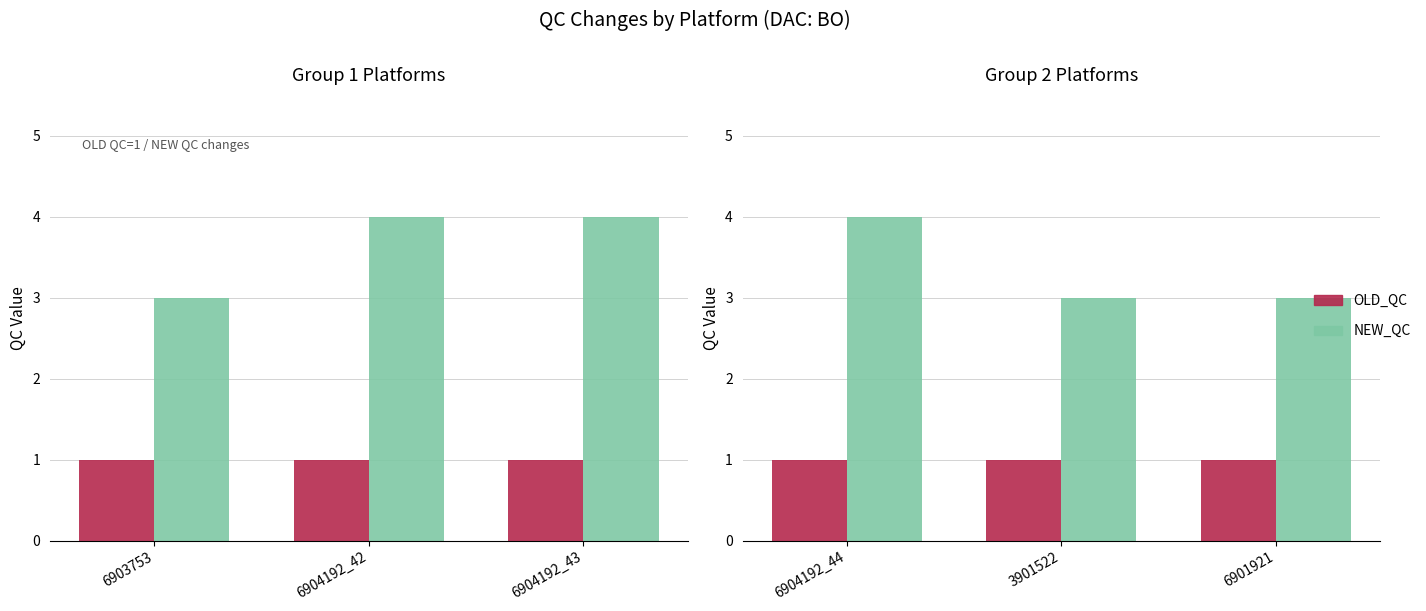

The NEW_QC series shows 5 at 6904192_44. True or false?

False